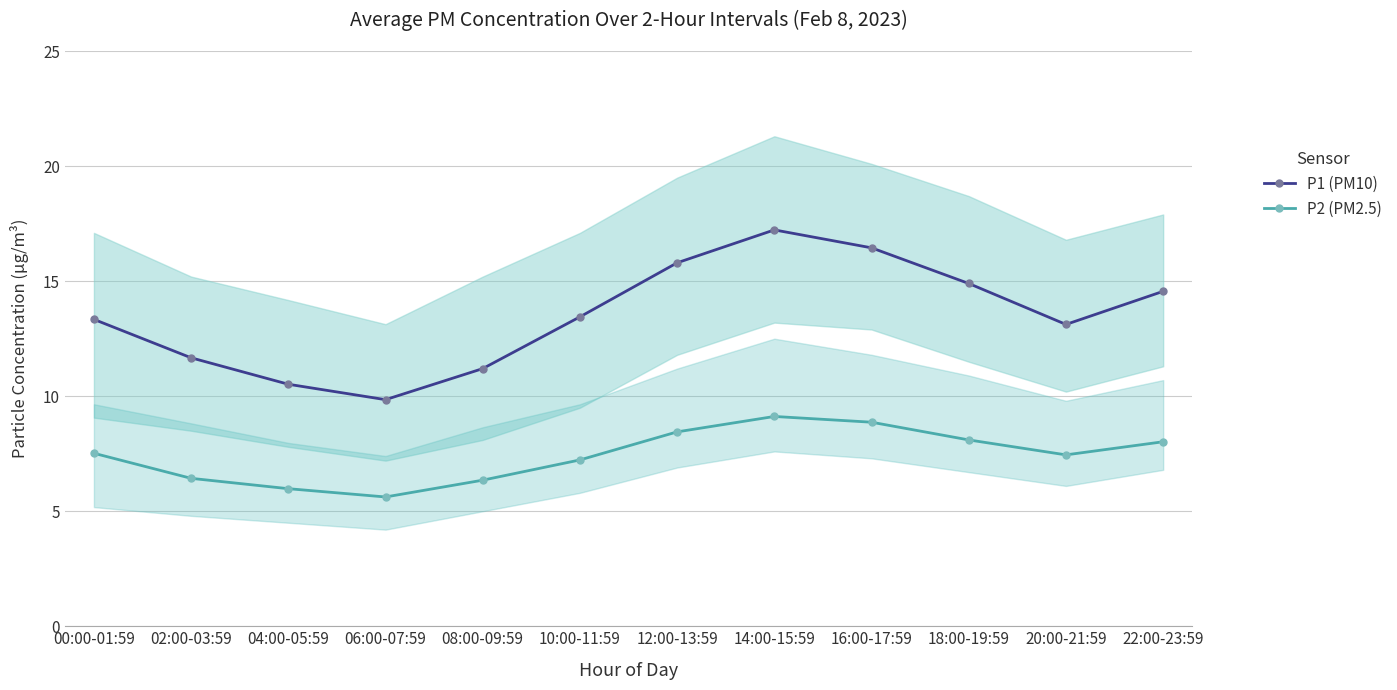

At how many categories does at least one series exceed 10?

11